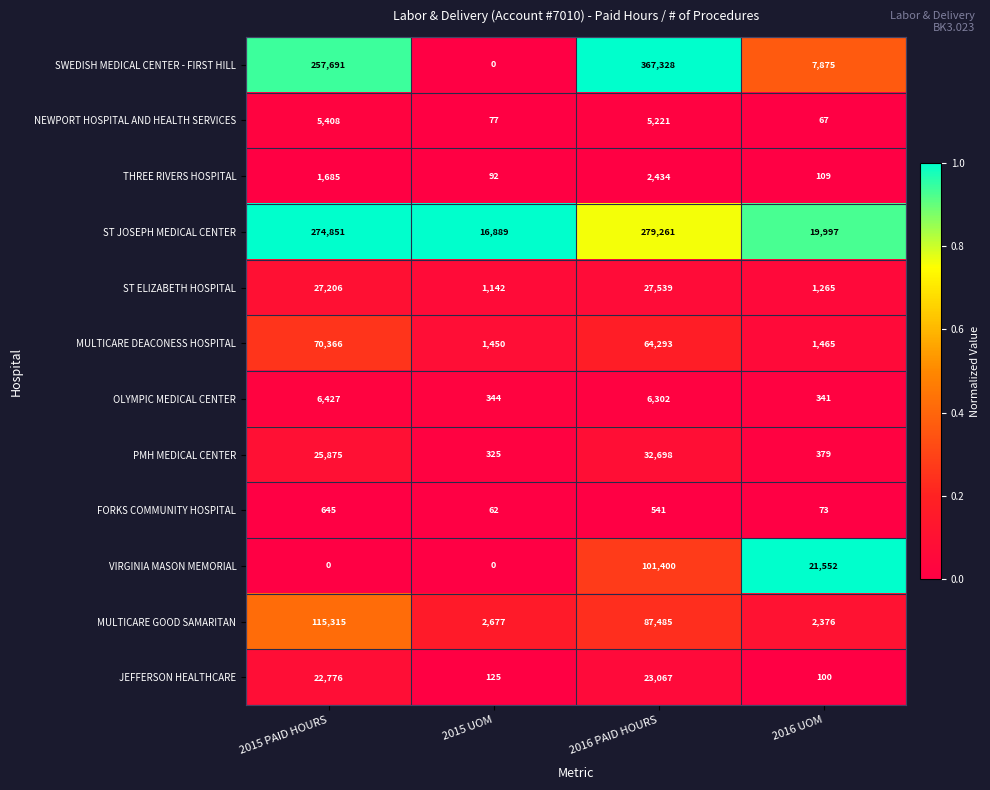

At which label does OLYMPIC MEDICAL CENTER first exceed 6302?

2015 PAID HOURS